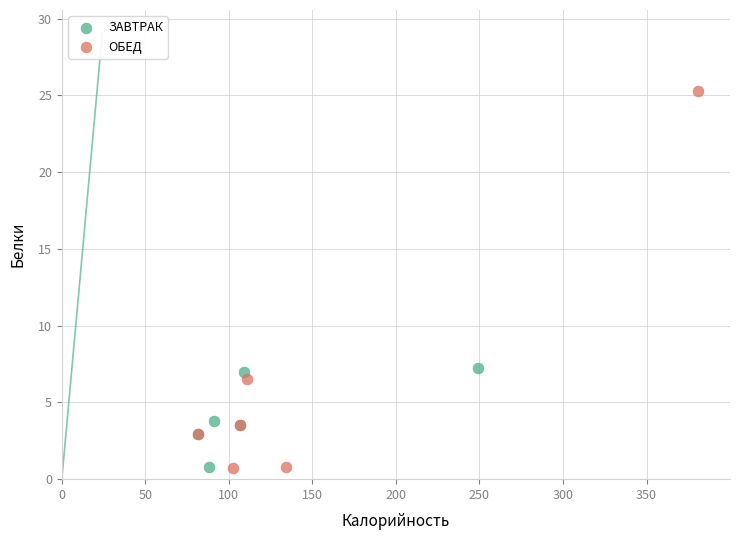

Which series has the widest spread of Y values?

ОБЕД